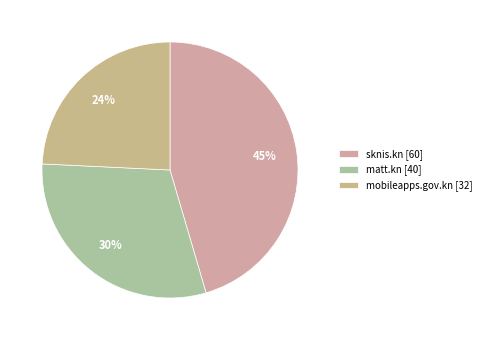

Do sknis.kn and matt.kn together represent more than half of the pie?

Yes